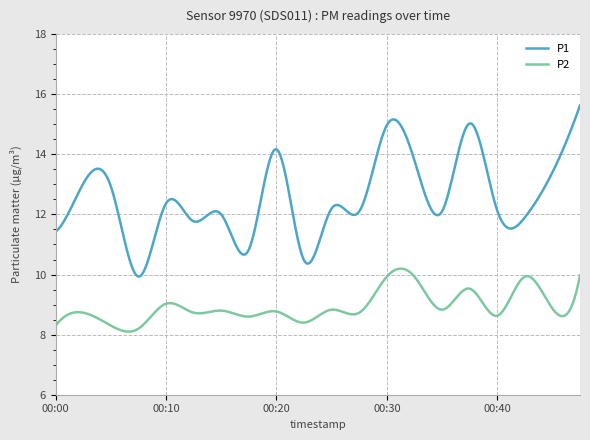

True or false: P2 and P1 intersect in this chart.

False